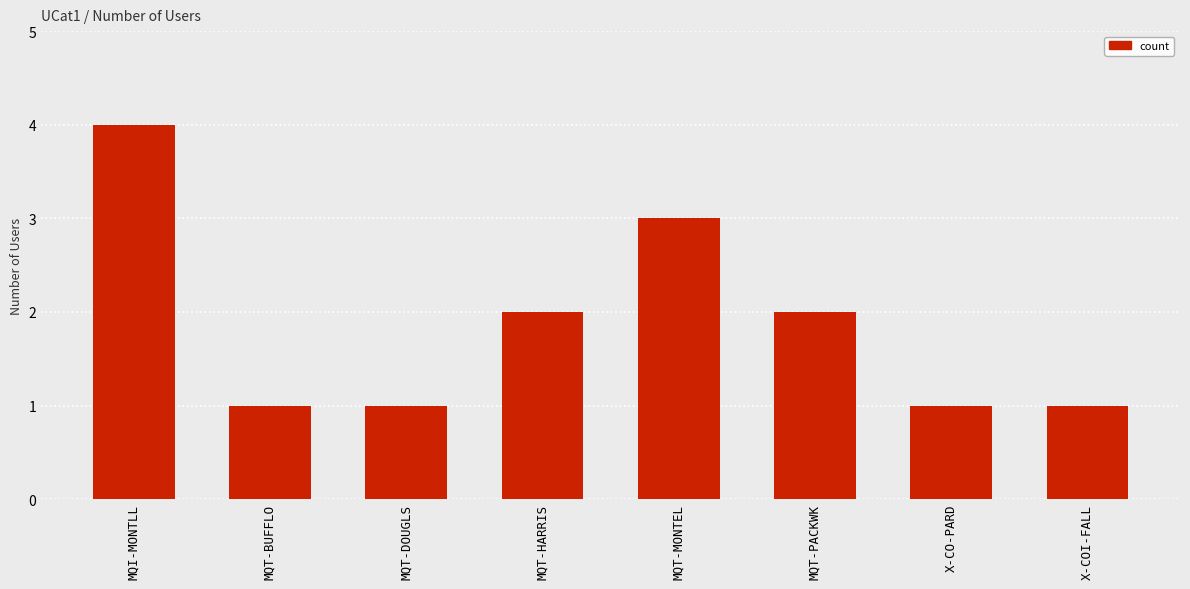

The chart shows a value of 3 at MQT-MONTEL. True or false?

True